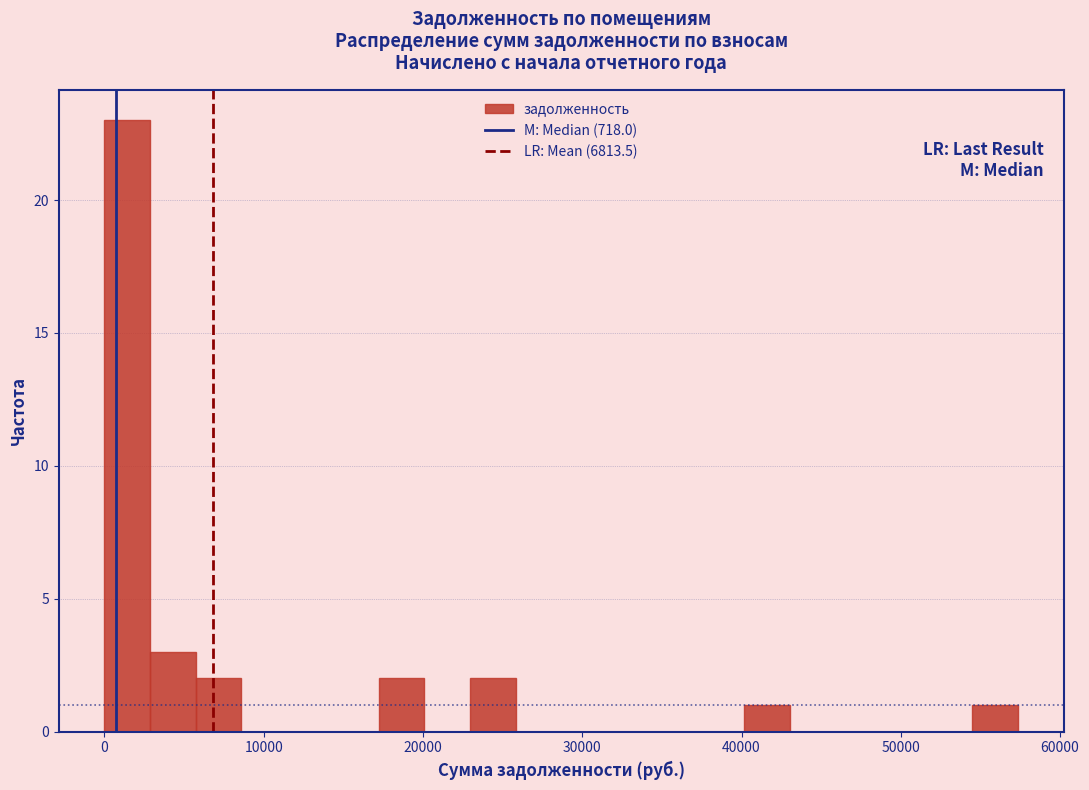

Read against the x-axis, roughly where is the centre of the tallest bar?

1000